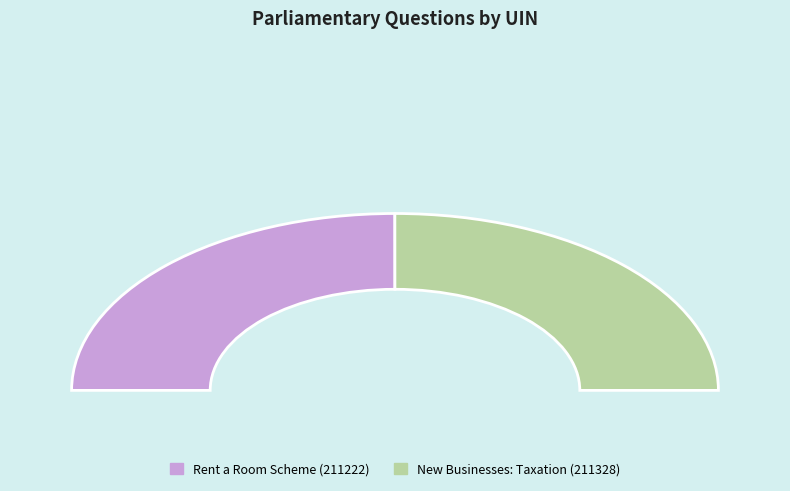

Is there any slice that represents more than half of the pie?

Yes